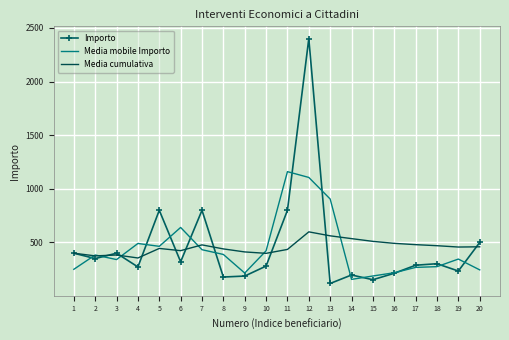

Where is the first local maximum for Importo?

3